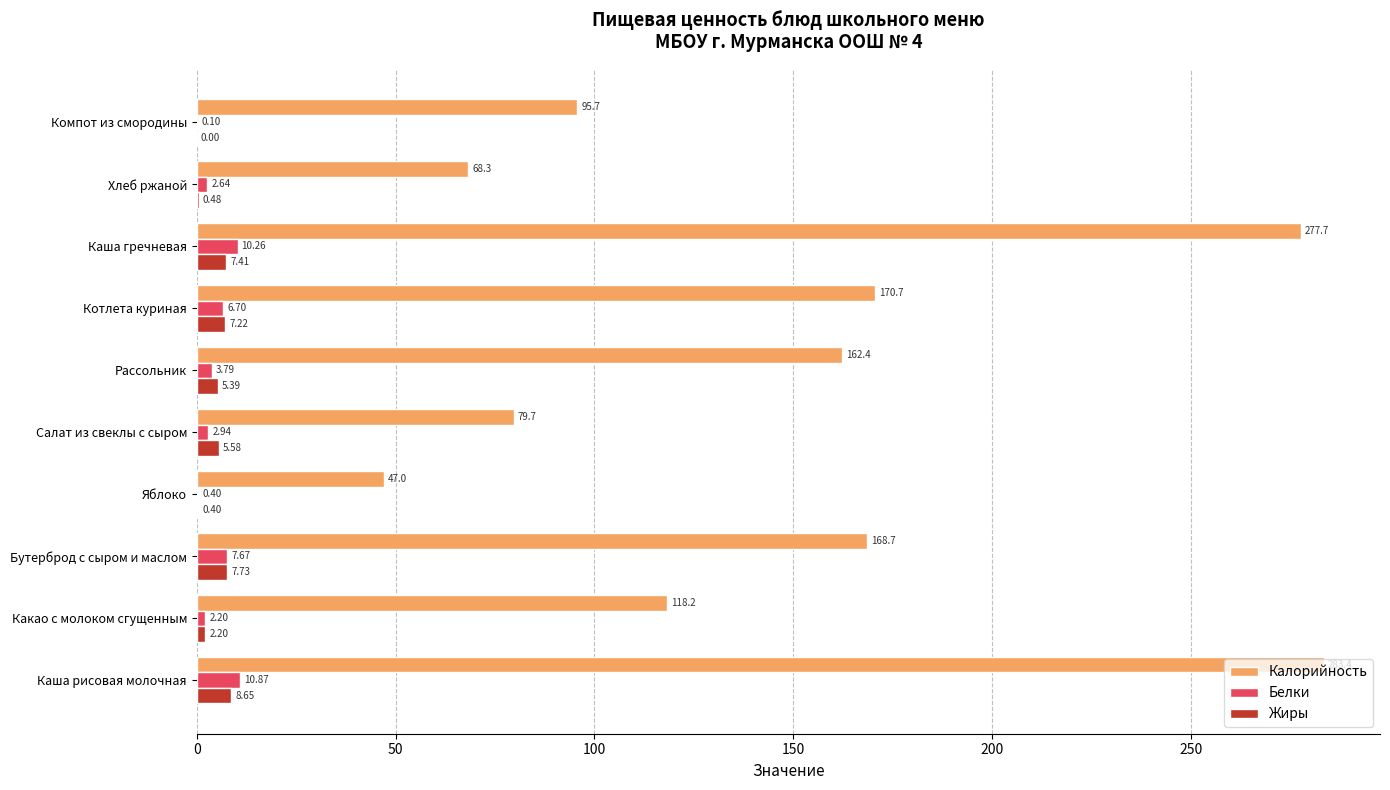

At which label is Белки closest to 5?

Рассольник